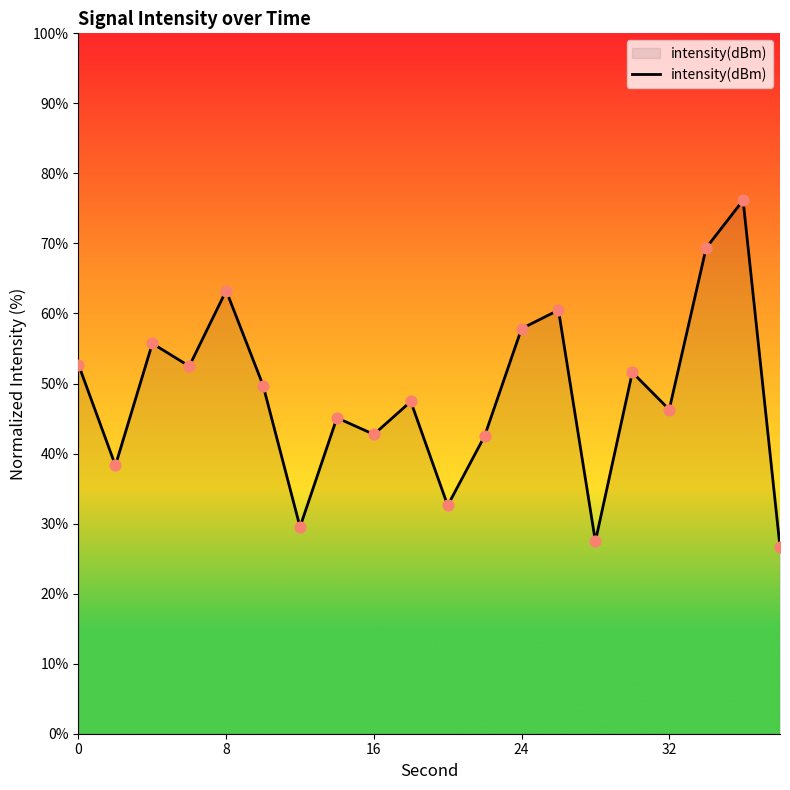

What is the difference between the maximum and minimum values?

49.5